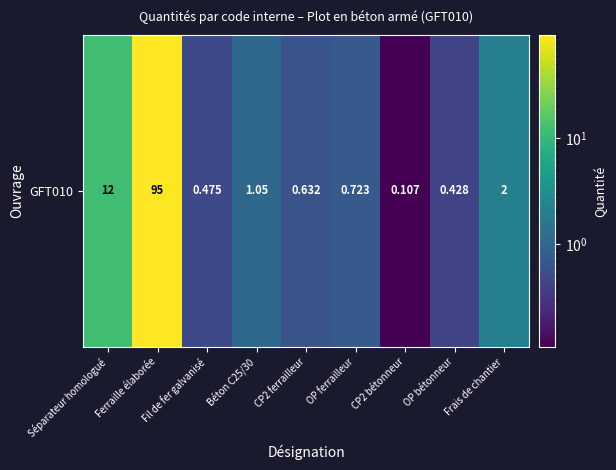

What is the sum of all values?

112.4